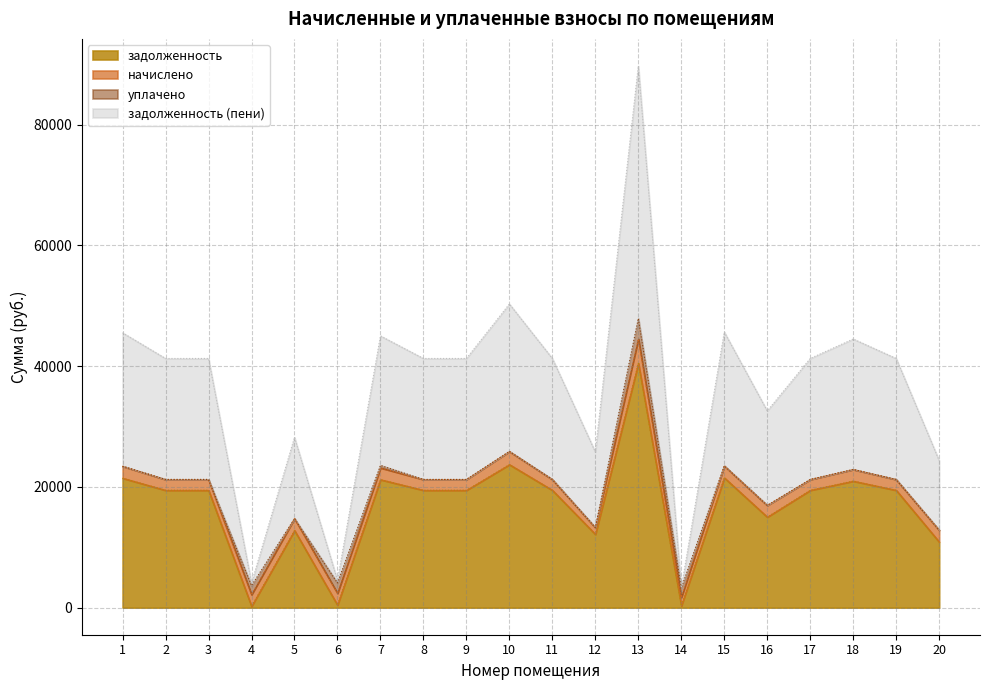

At which category is the sum across all series the highest?

13